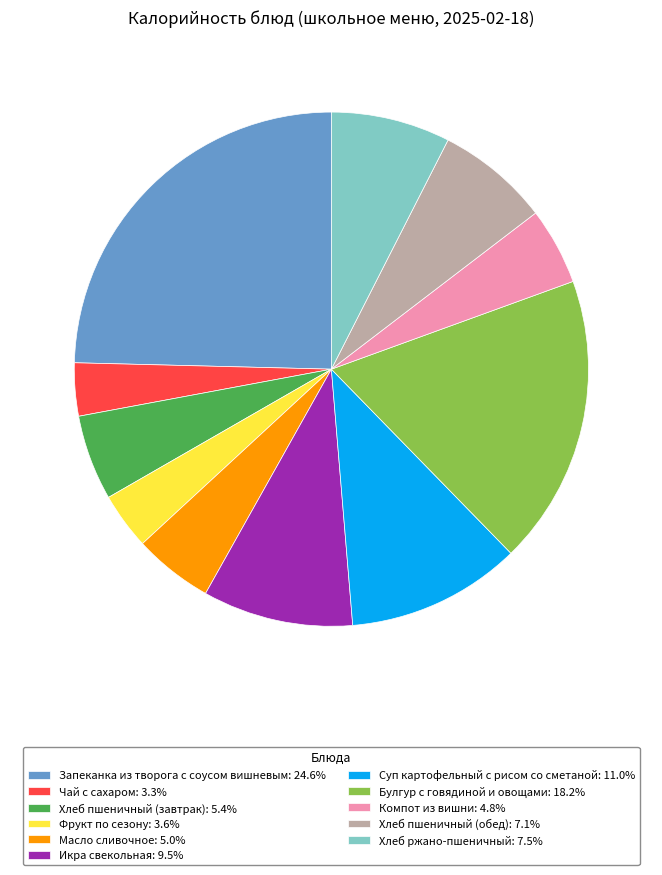

Is there any slice that represents more than half of the pie?

No